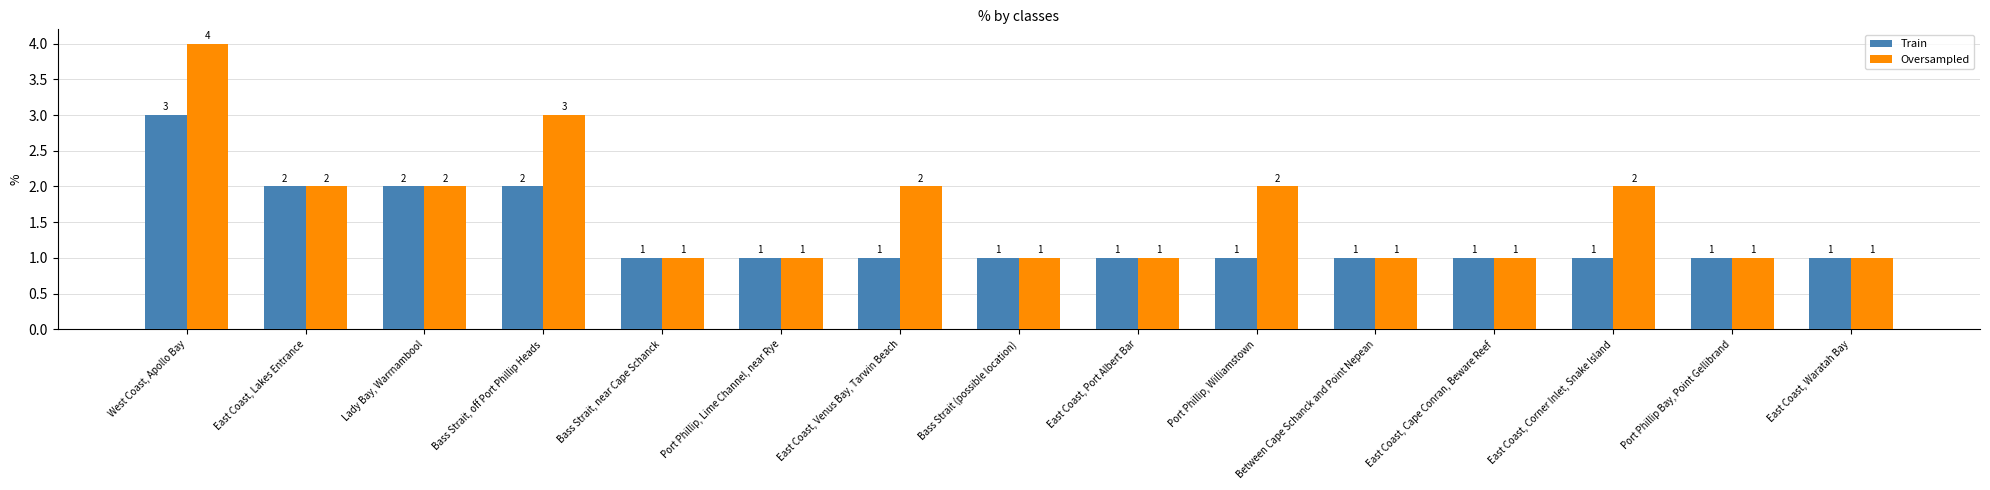

What is the label of the 3rd bar from the left?

Lady Bay, Warrnambool